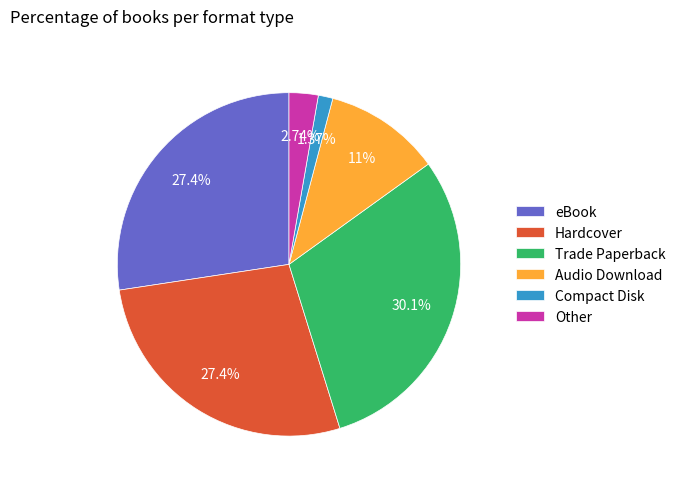

How many slices are in this pie chart?

6